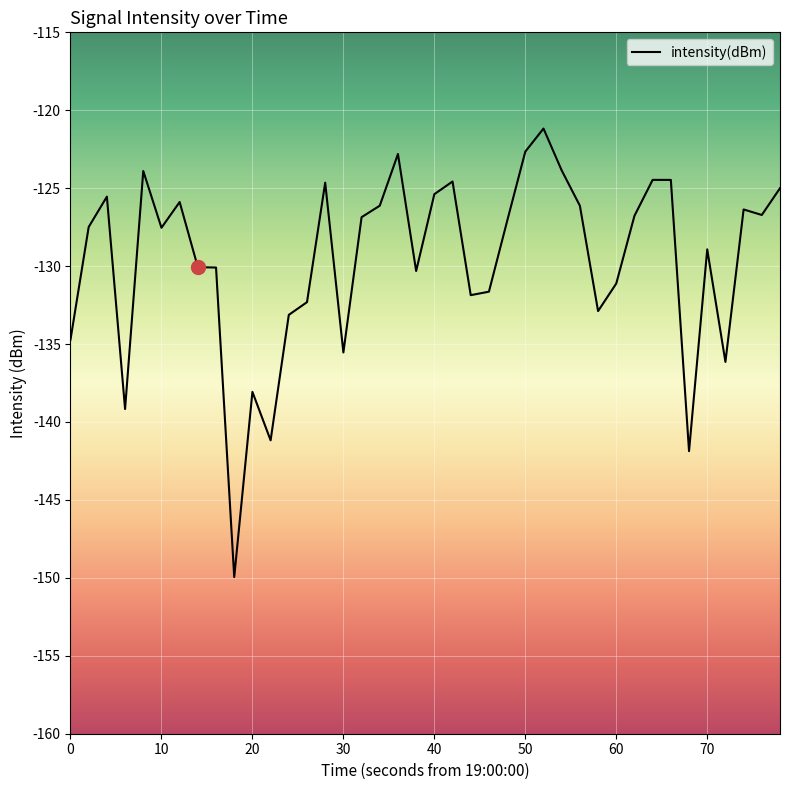

How many lines are shown in the chart?

1